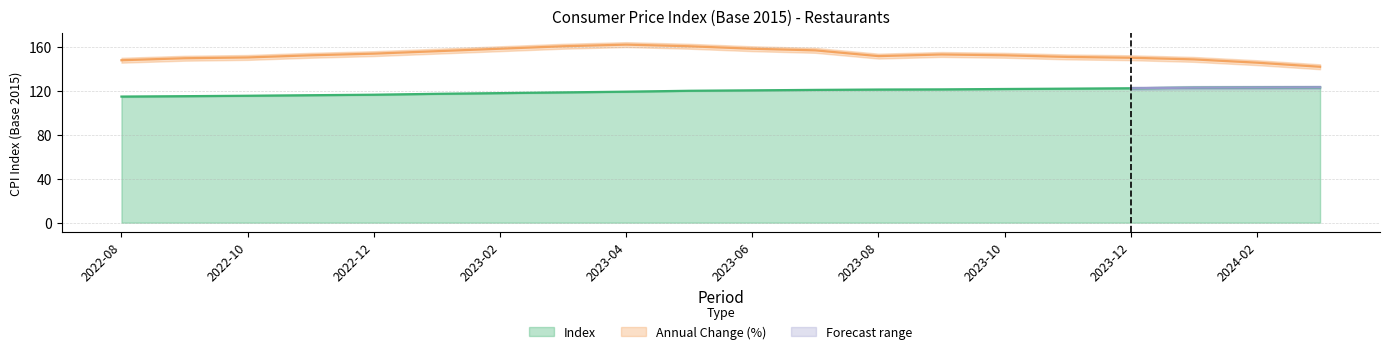

What is the lowest value of the Index series?

114.6